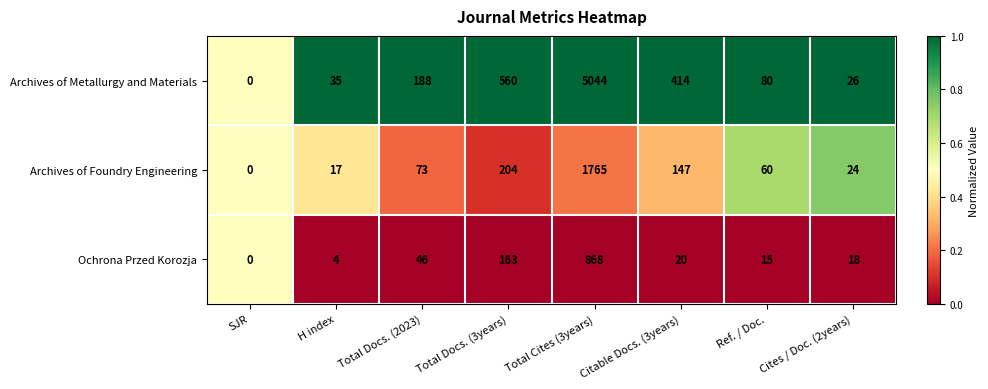

What is the difference between the second highest and second lowest values in the Ochrona Przed Korozja series?

159